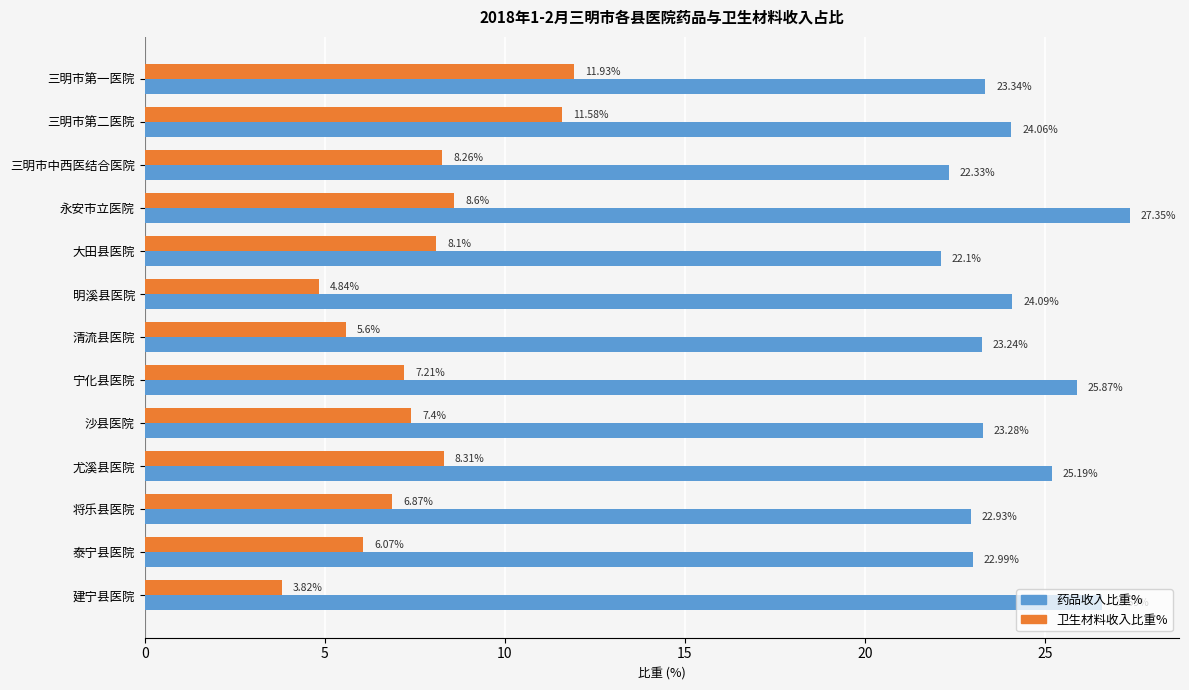

At which category is the sum across all series the highest?

永安市立医院